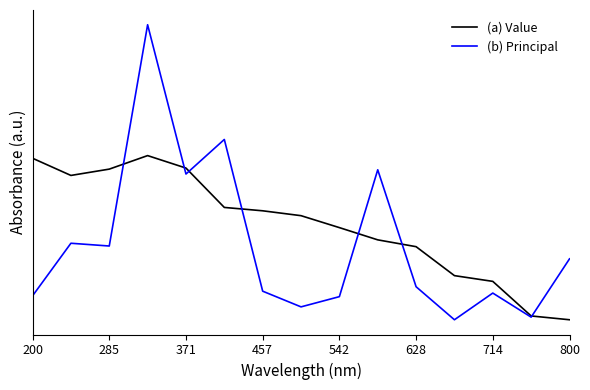

Does the chart display data point markers on the line(s)?

No